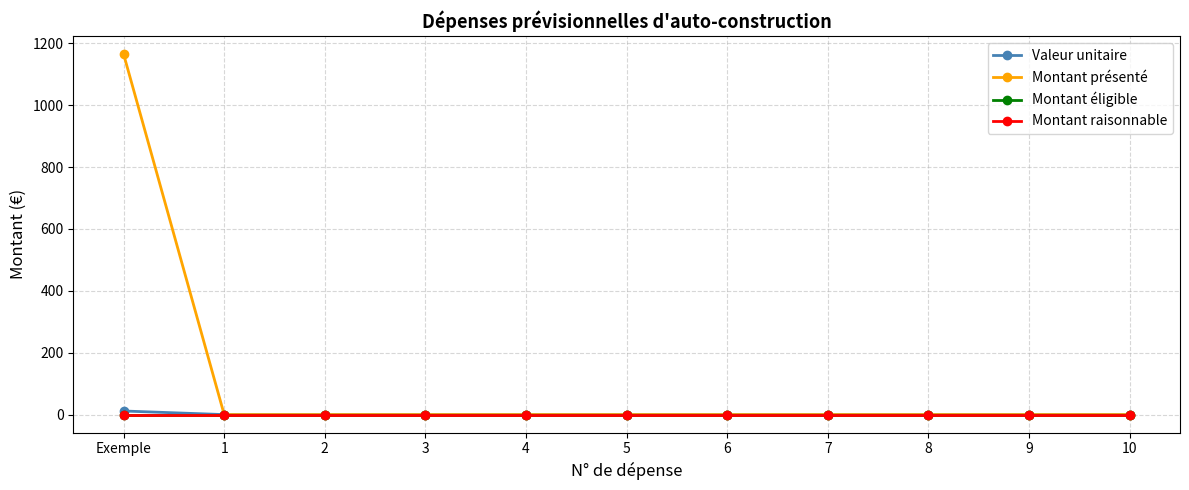

What is the difference between the maximum and minimum values in the Montant présenté series?

1165.0